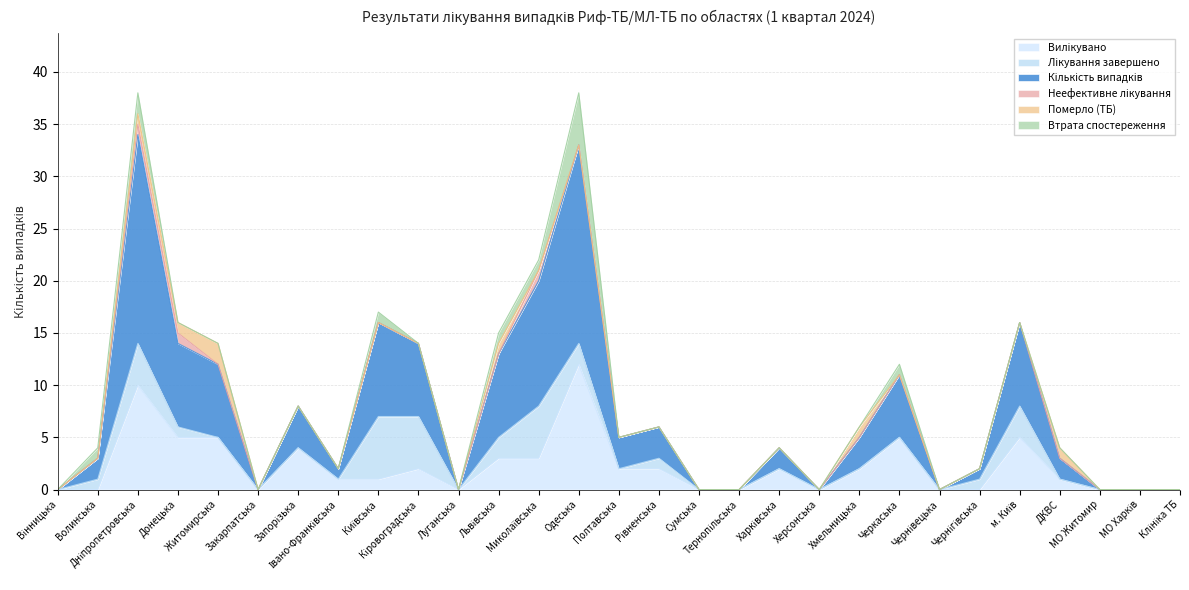

How many intersections are there between Лікування завершено and Втрата спостереження?

1